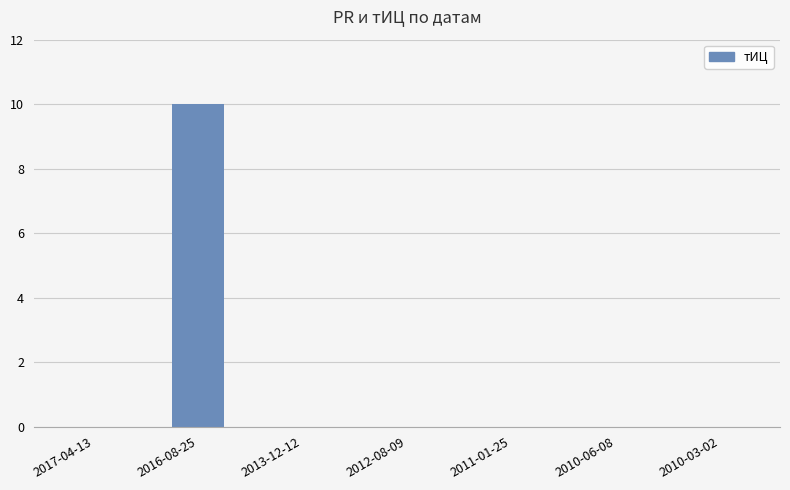

Count the number of categories in the chart.

7